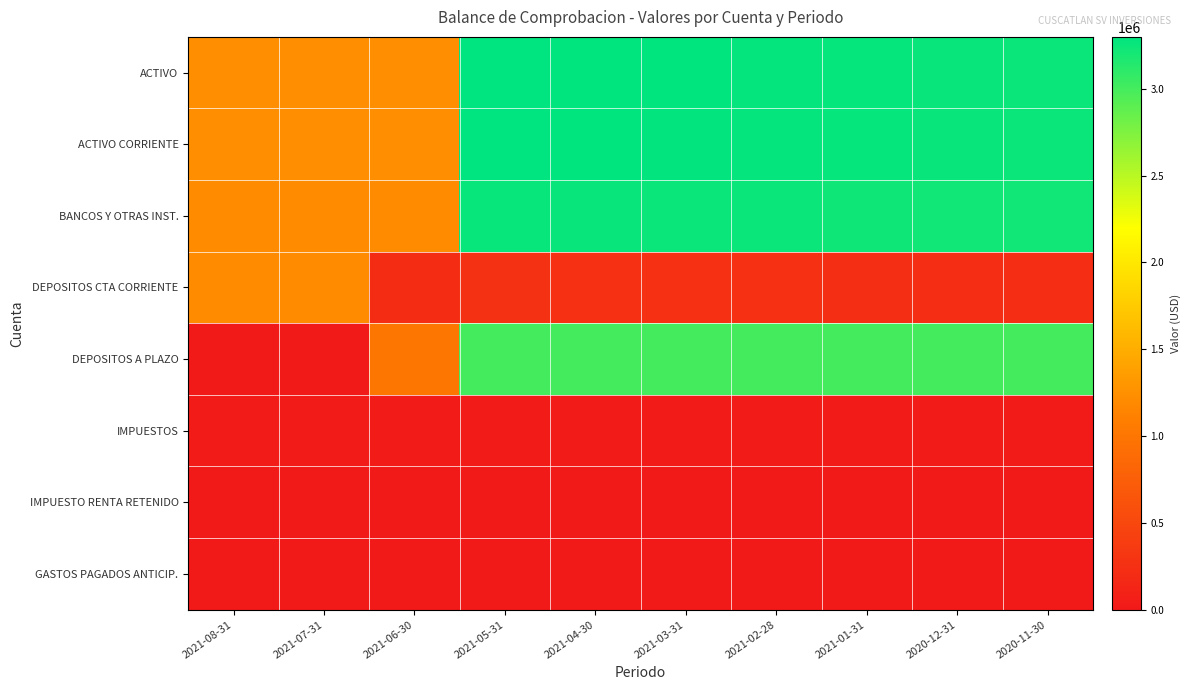

At how many categories does at least one series exceed 1703830?

7